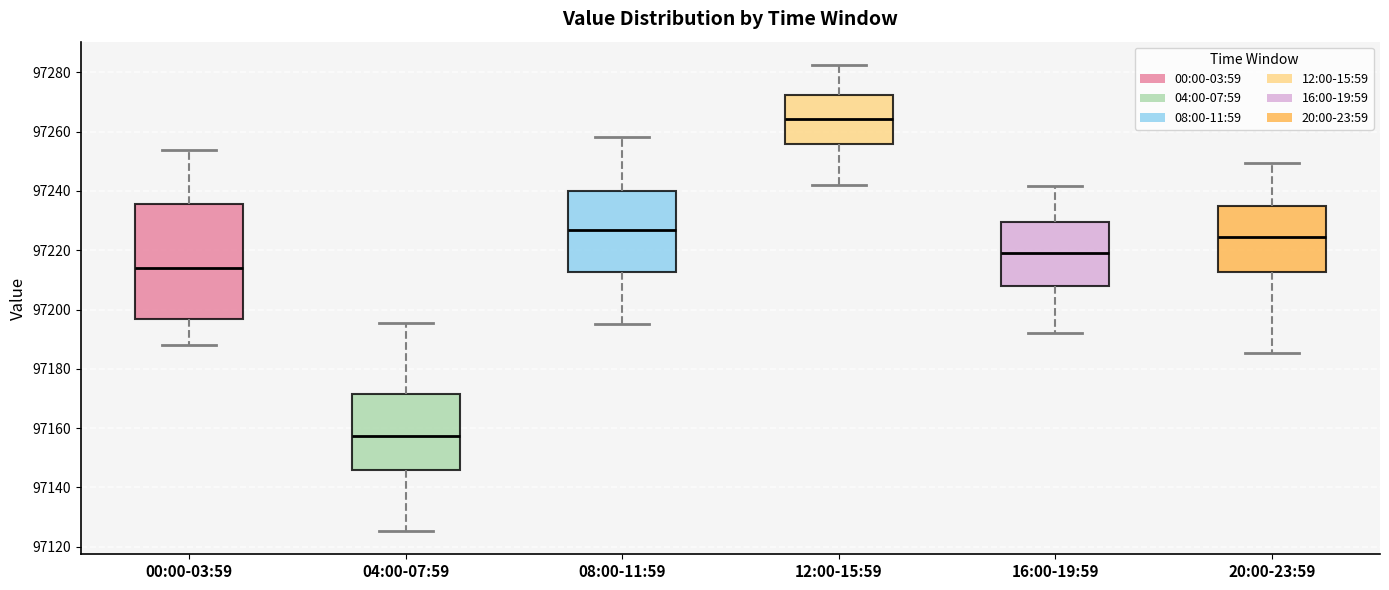

Reading left to right, transcribe this box plot: for each box, give where its median line is, the range the box spans, and where its two whiskers end, as read against the y-axis. The values are not printed on the chart, so give them approximately, as read against the axis.

00:00-03:59: median 97214, box 97196 to 97236, whiskers 97188 to 97254
04:00-07:59: median 97158, box 97146 to 97172, whiskers 97126 to 97196
08:00-11:59: median 97226, box 97212 to 97240, whiskers 97196 to 97258
12:00-15:59: median 97264, box 97256 to 97272, whiskers 97242 to 97282
16:00-19:59: median 97218, box 97208 to 97230, whiskers 97192 to 97242
20:00-23:59: median 97224, box 97212 to 97234, whiskers 97186 to 97250